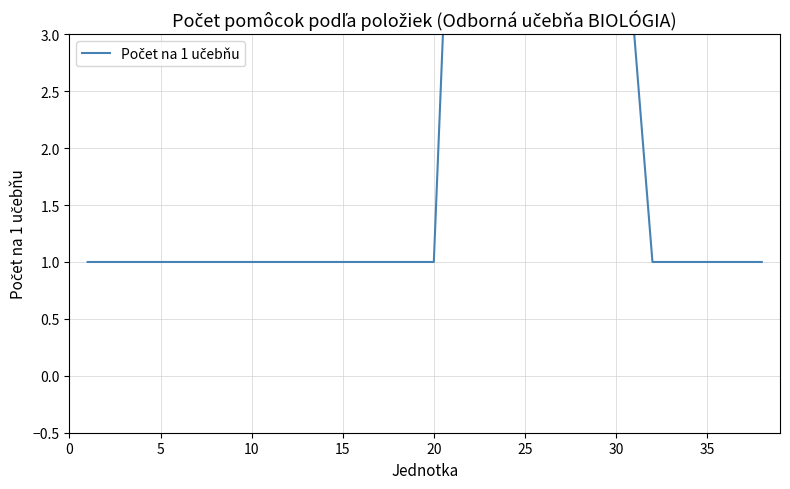

What is the value of the 36th point from the left?

1